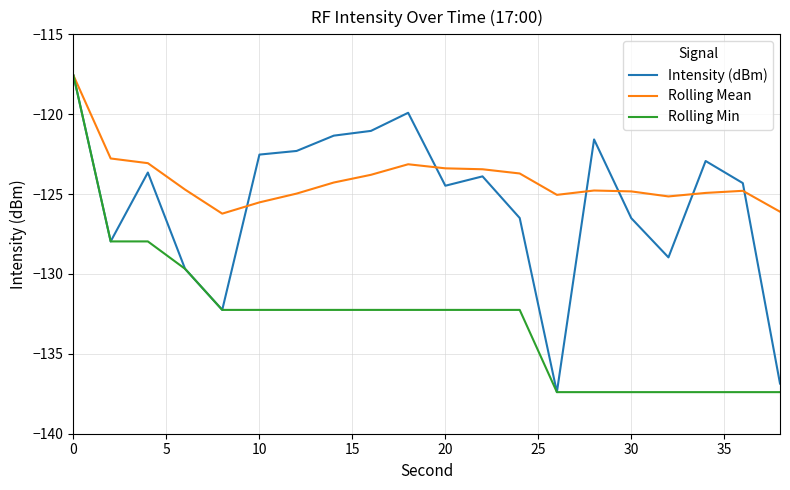

What is the minimum value for Intensity (dBm)?

-137.4